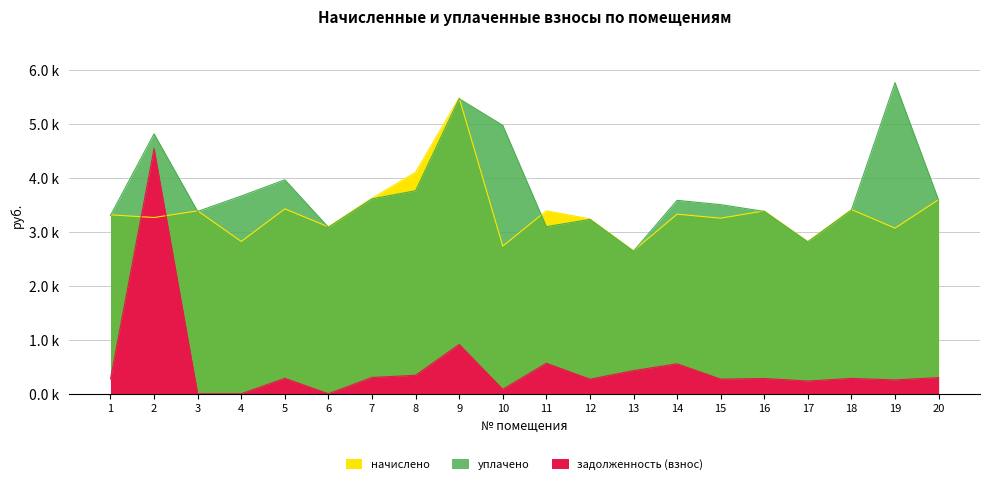

What is the sum of the задолженность (взнос) values at 18 and 14?

838.2